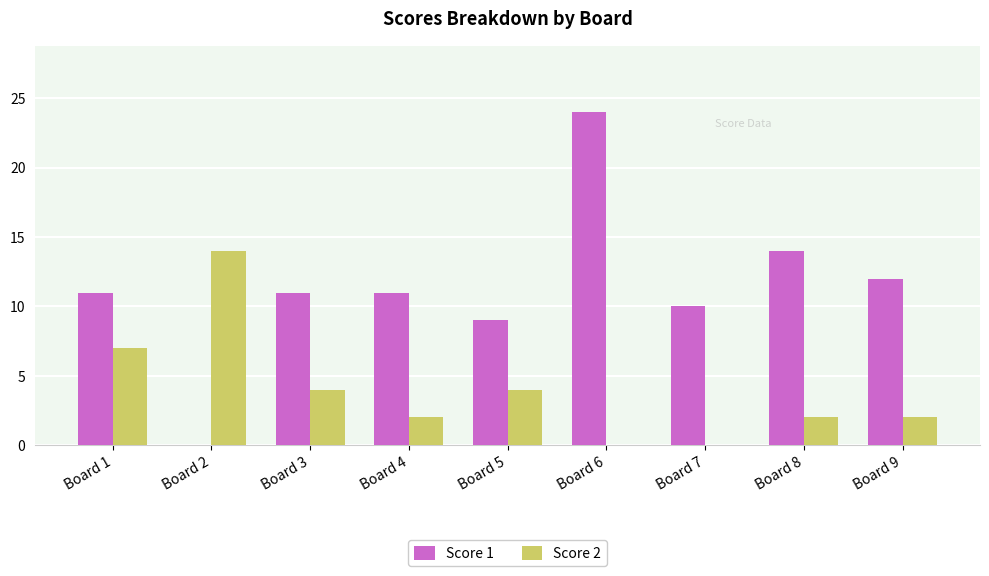

Does the chart contain stacked bars?

No